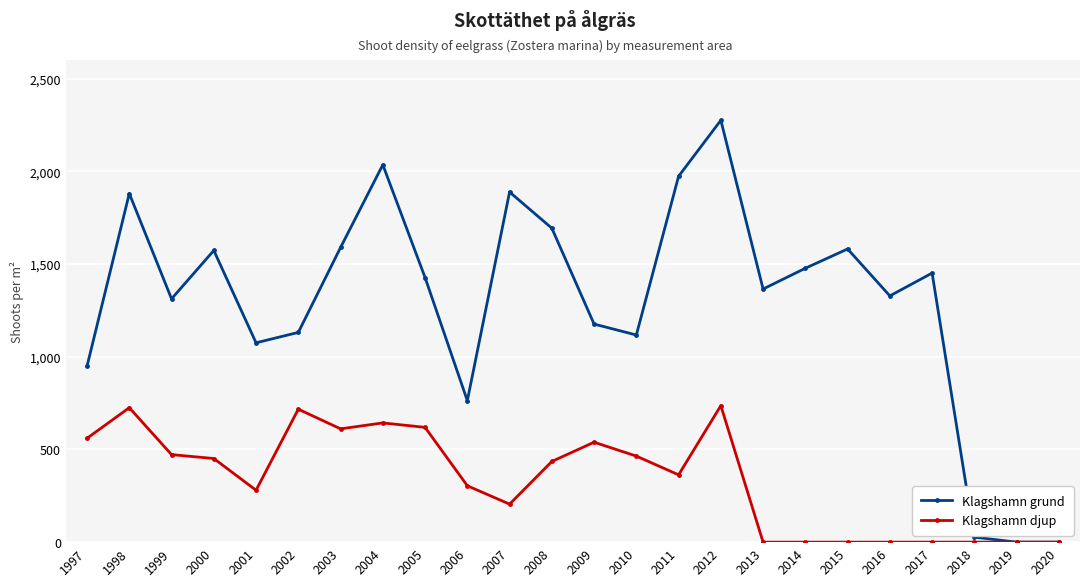

List the series in order of their overall mean, lowest first.

Klagshamn djup, Klagshamn grund